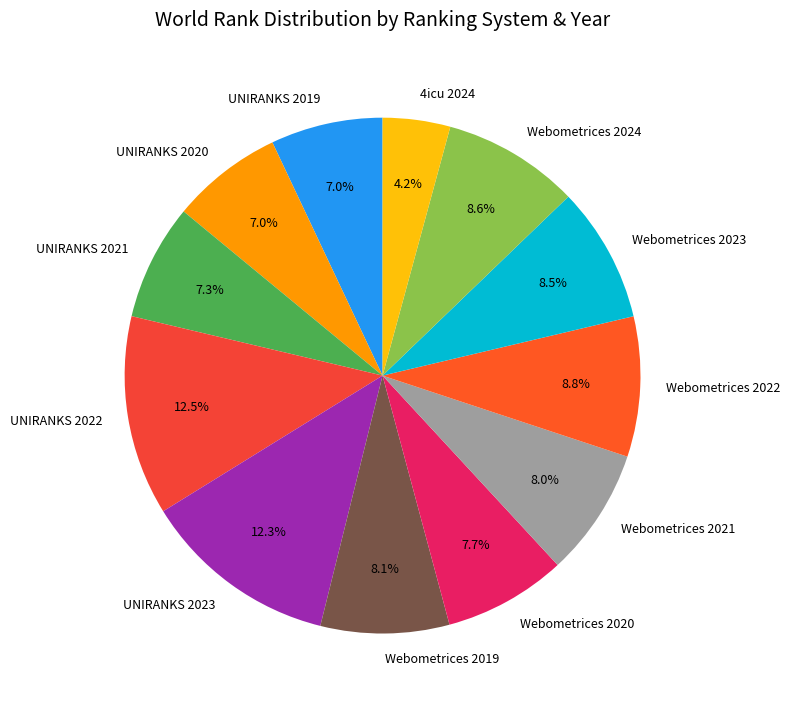

Is there a majority slice in this chart?

No